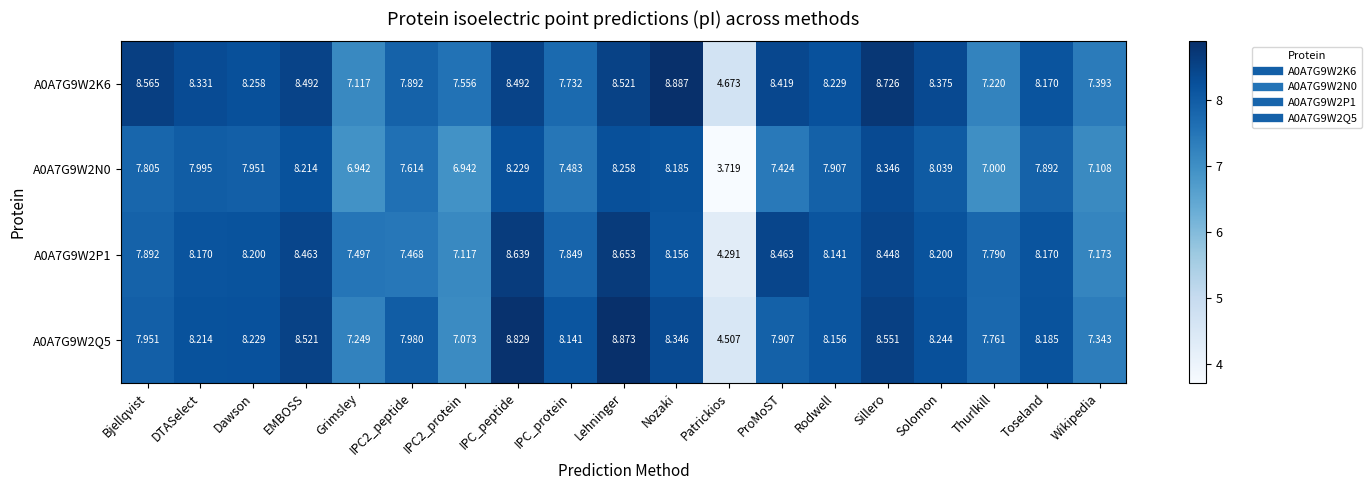

How many categories are shown in the chart?

19